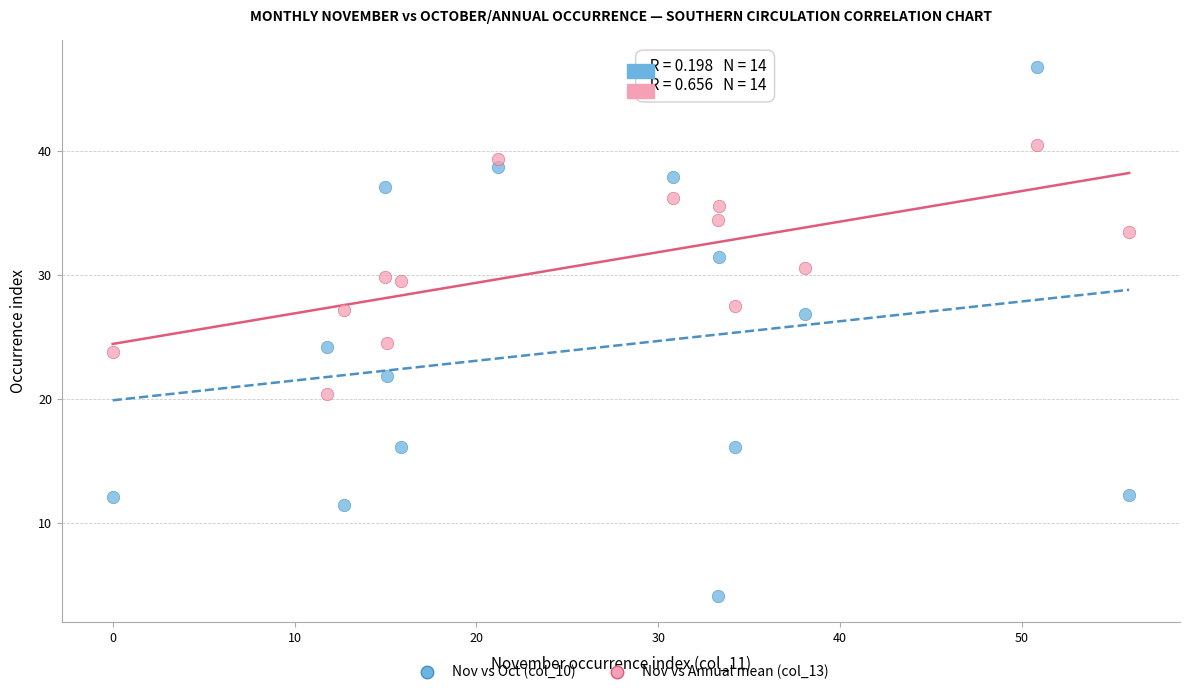

Across all data points, what is the range of Y values (max minus min)?

42.7